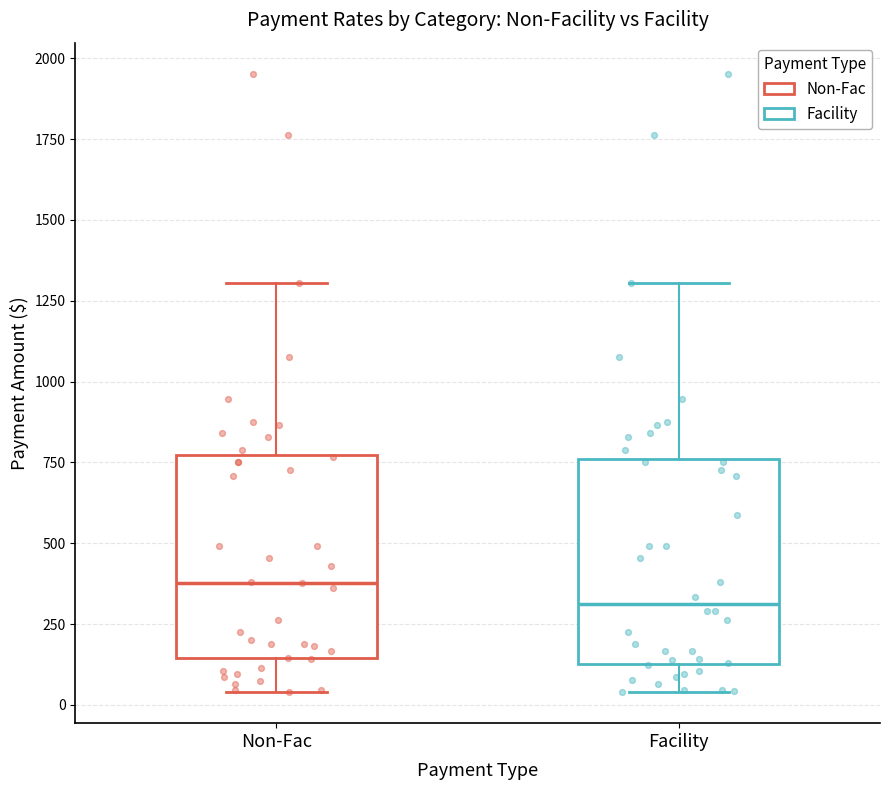

Reading left to right, read every box against the y-axis: the position of its median line, the range the box covers, and the ends of its whiskers. The values are not printed on the chart, so give them approximately, as read against the axis.

Non-Fac: median 400, box 150 to 750, whiskers 50 to 1300
Facility: median 300, box 150 to 750, whiskers 50 to 1300